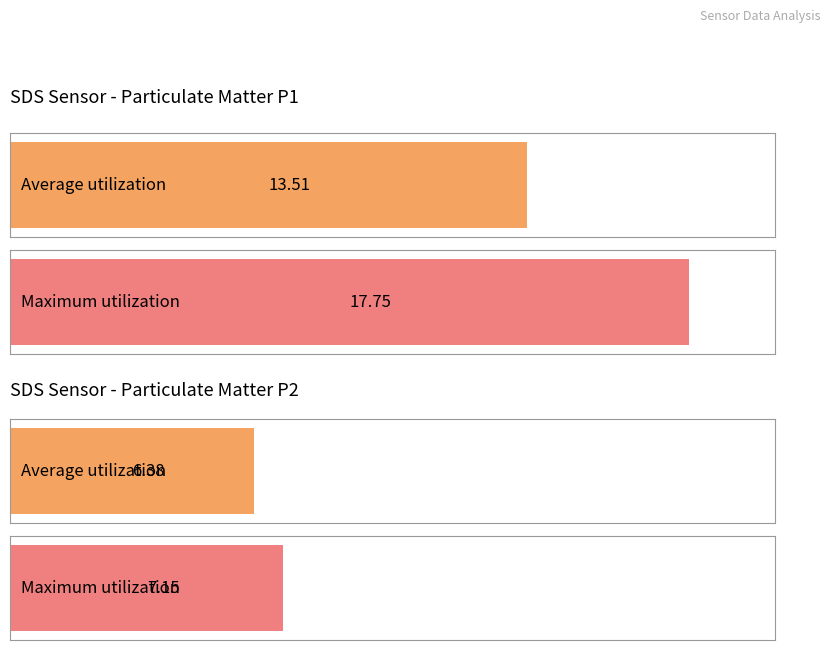

At 10, list the series in order from smallest to largest.

SDS_P2, SDS_P1